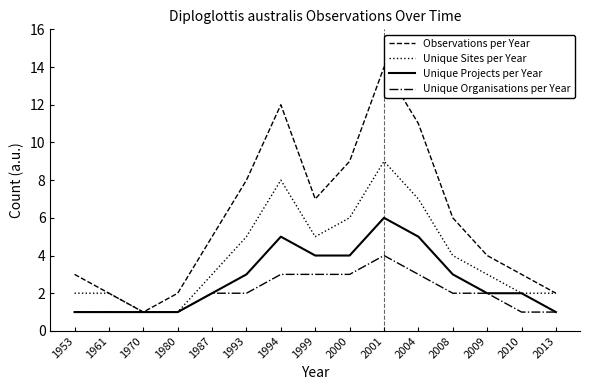

What is the maximum value shown in the chart?

14